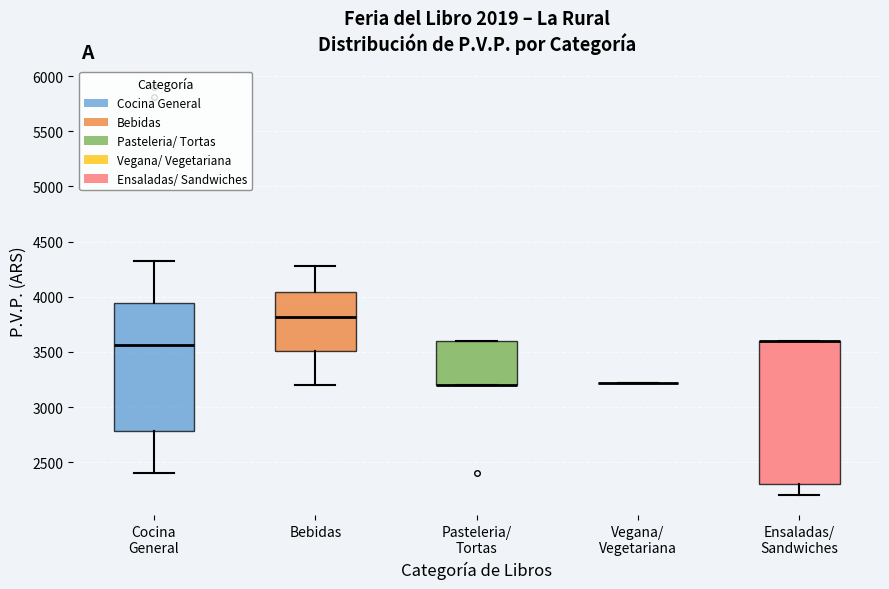

Reading left to right, read every box against the y-axis: the position of its median line, the range the box covers, and the ends of its whiskers. The values are not printed on the chart, so give them approximately, as read against the axis.

Cocina General: median 3550, box 2800 to 3950, whiskers 2400 to 4300
Bebidas: median 3800, box 3500 to 4050, whiskers 3200 to 4300
Pasteleria/ Tortas: median 3200 (drawn on the box's lower edge), box 3200 to 3600, whiskers 3200 to 3600
Vegana/ Vegetariana: box collapsed to a line at 3200, whiskers 3200 to 3200
Ensaladas/ Sandwiches: median 3600 (drawn on the box's upper edge), box 2300 to 3600, whiskers 2200 to 3600